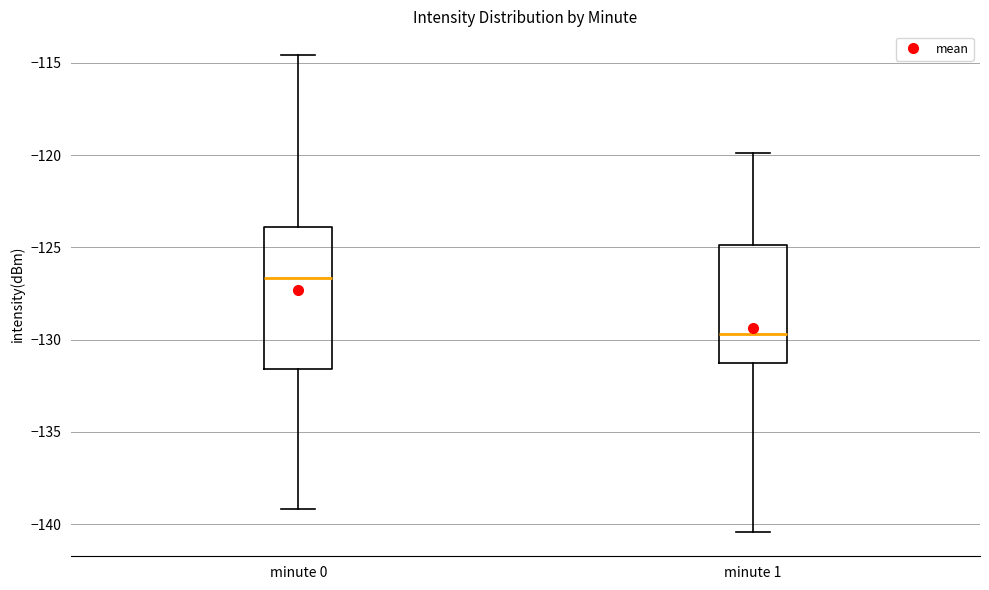

Reading left to right, read every box against the y-axis: the position of its median line, the range the box covers, and the ends of its whiskers. The values are not printed on the chart, so give them approximately, as read against the axis.

minute 0: median -126.5, box -131.5 to -124.0, whiskers -139.0 to -114.5
minute 1: median -129.5, box -131.5 to -125.0, whiskers -140.5 to -120.0